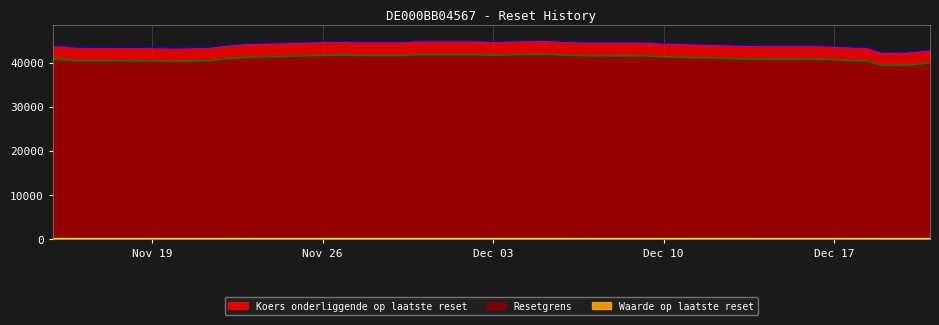

How many distinct data groups are displayed?

3